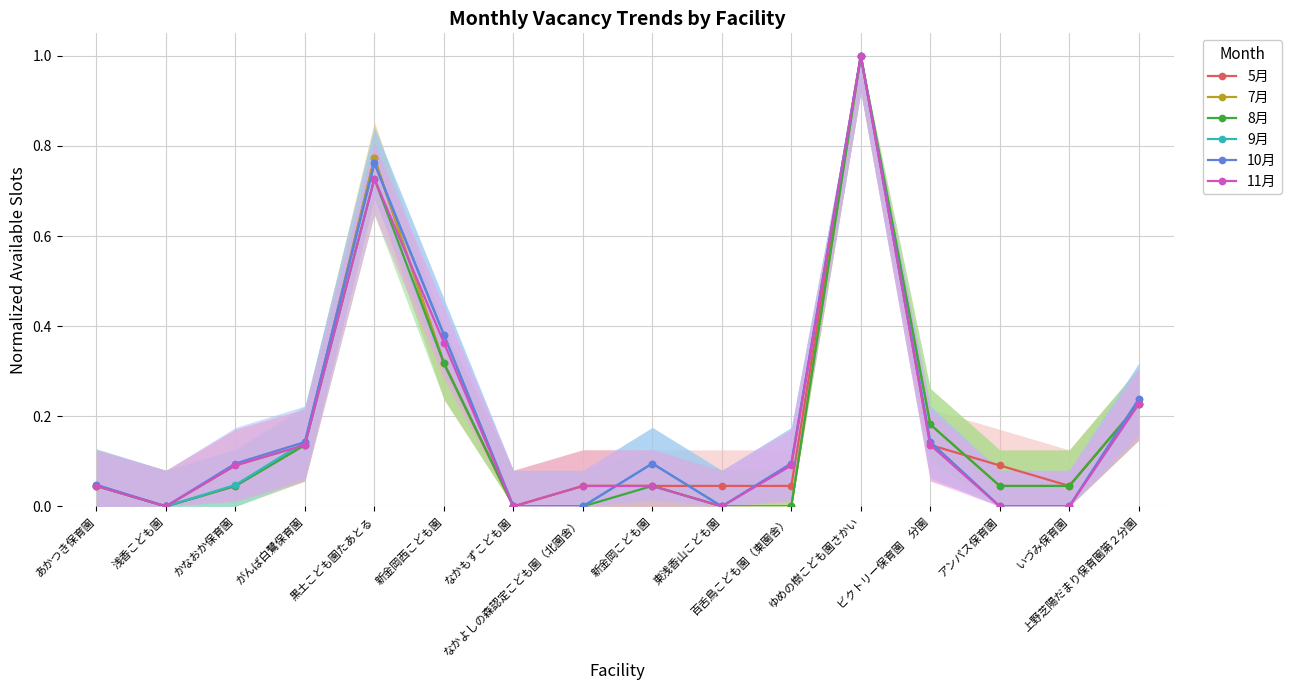

At which category is the sum across all series the highest?

ゆめの樹こども園さかい